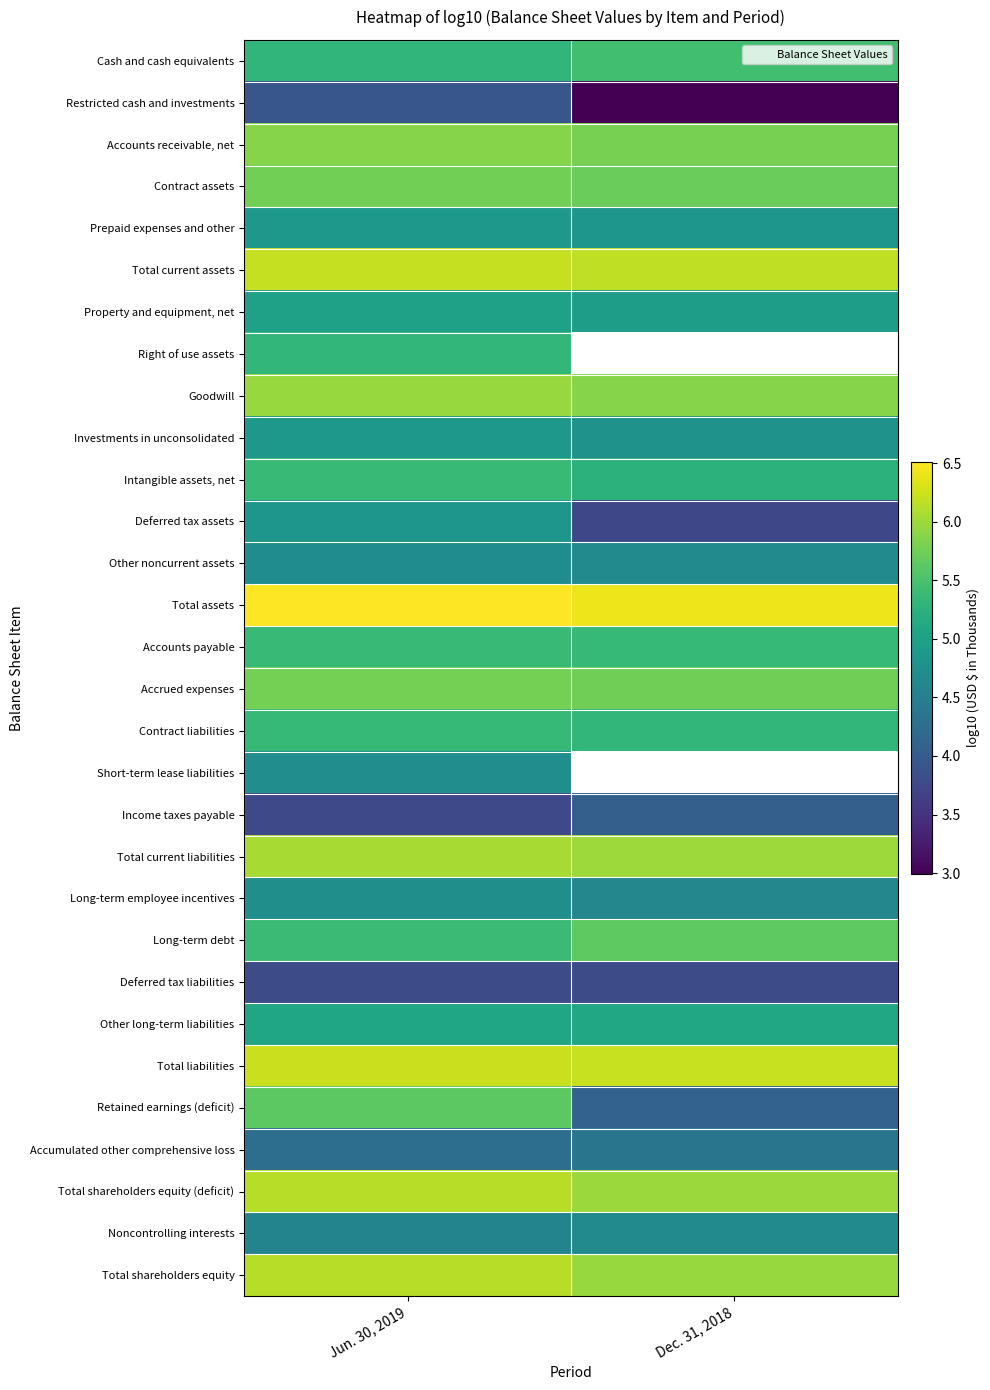

True or false: Total current liabilities has a value of 6.0 at Jun. 30, 2019.

True